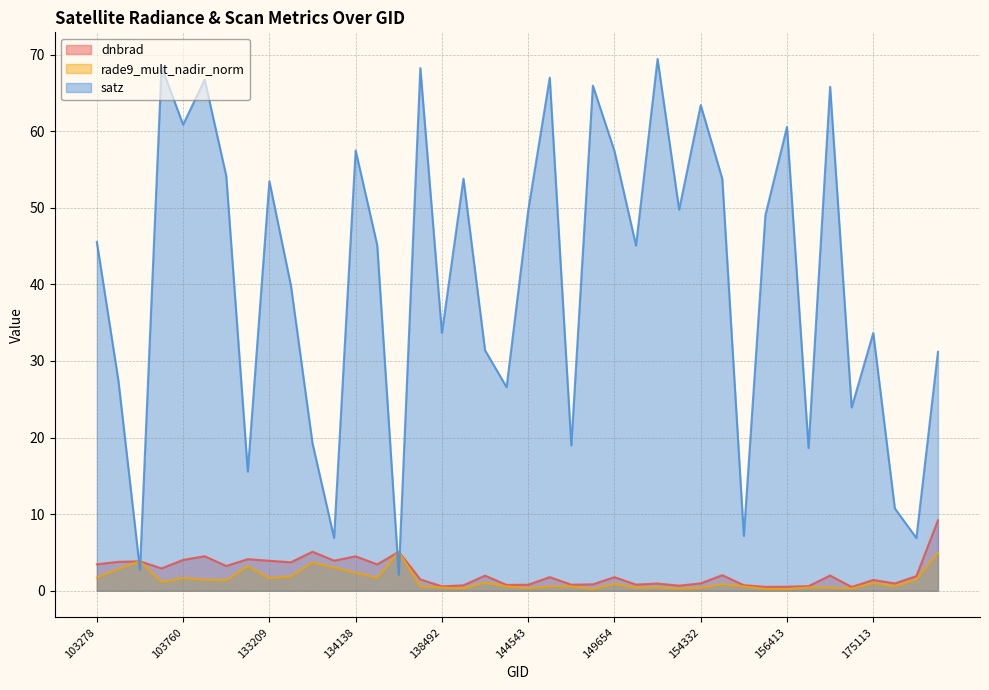

How many interior local valleys does the satz series have?

14